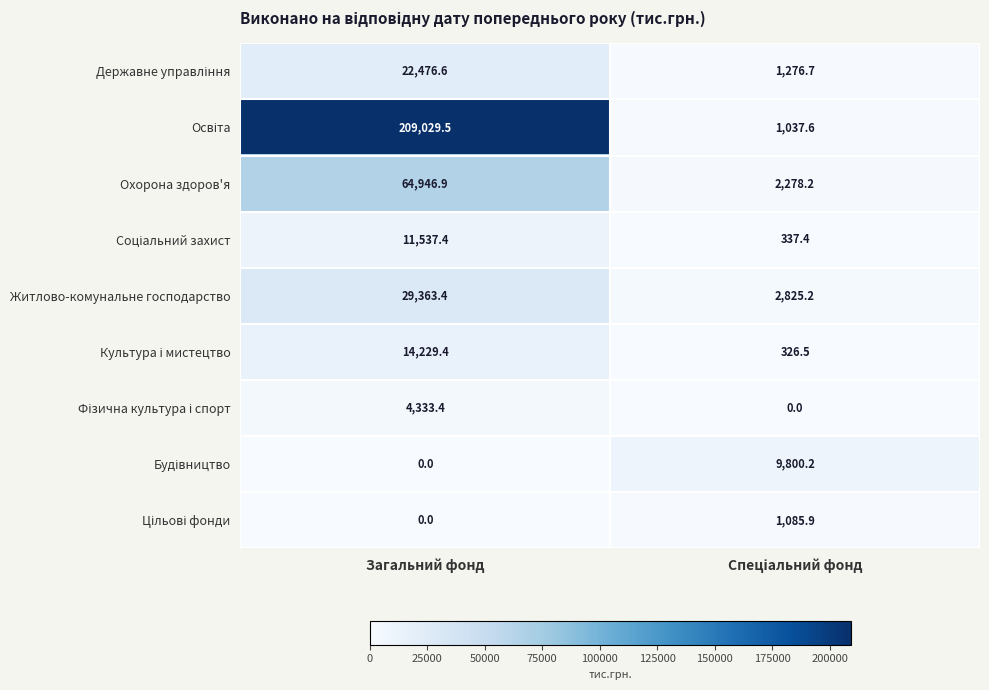

What is the difference between the highest and lowest values at Загальний фонд?

209029.5